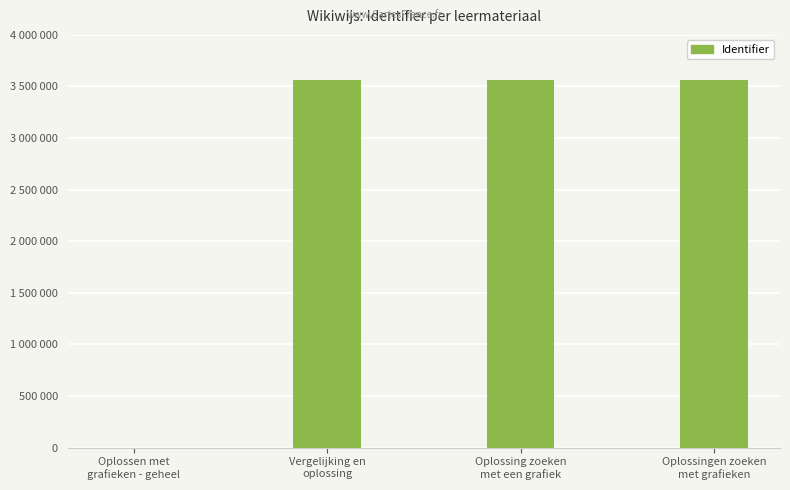

Count the number of values greater than 3561079.

1